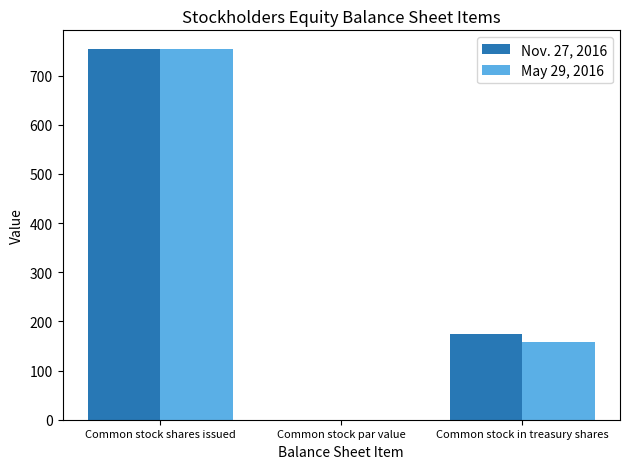

At which category is the sum across all series the highest?

Common stock shares issued